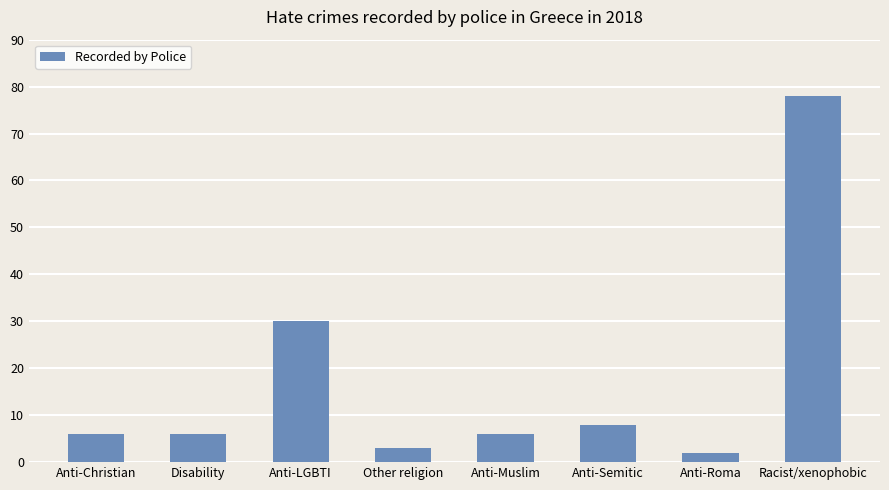

Which category has the highest value across all series?

Racist/xenophobic